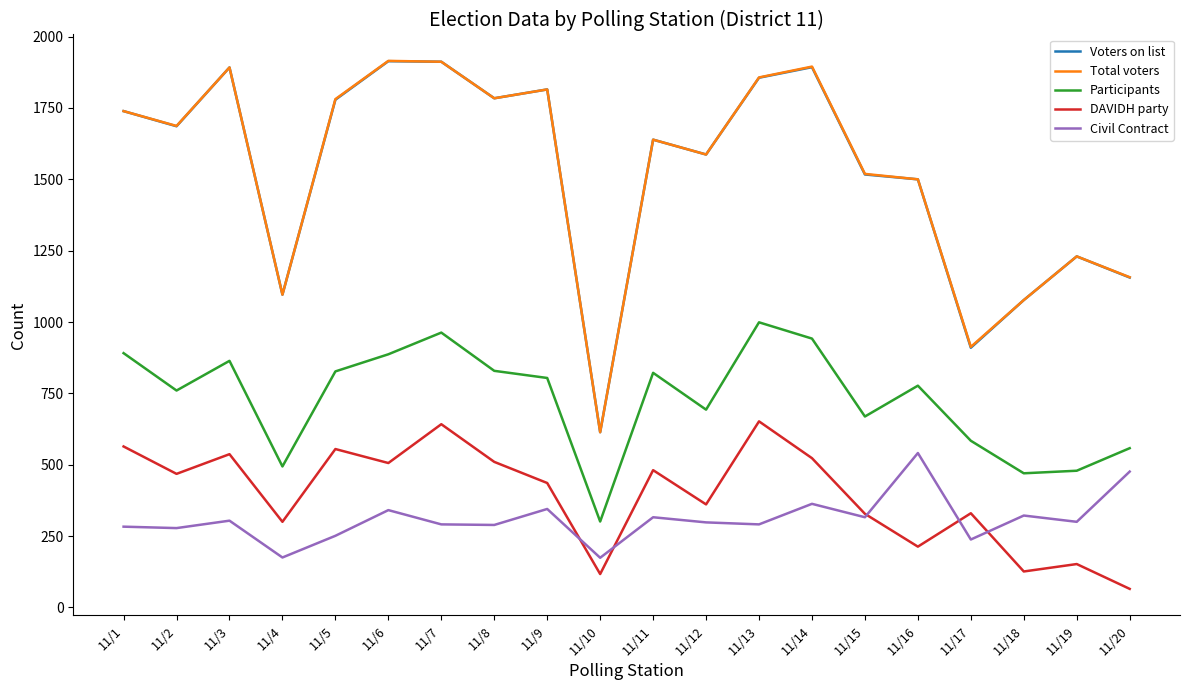

How many lines are shown in the chart?

5